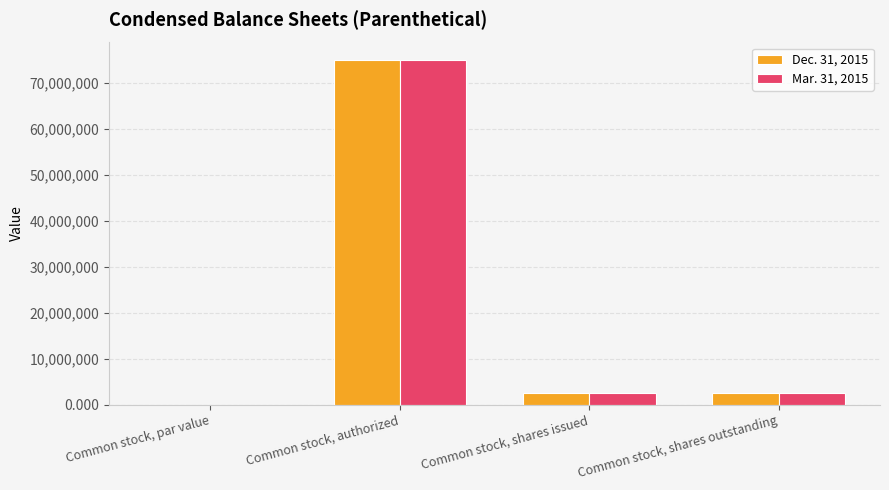

What is the highest value of the Mar. 31, 2015 series?

75000000.0